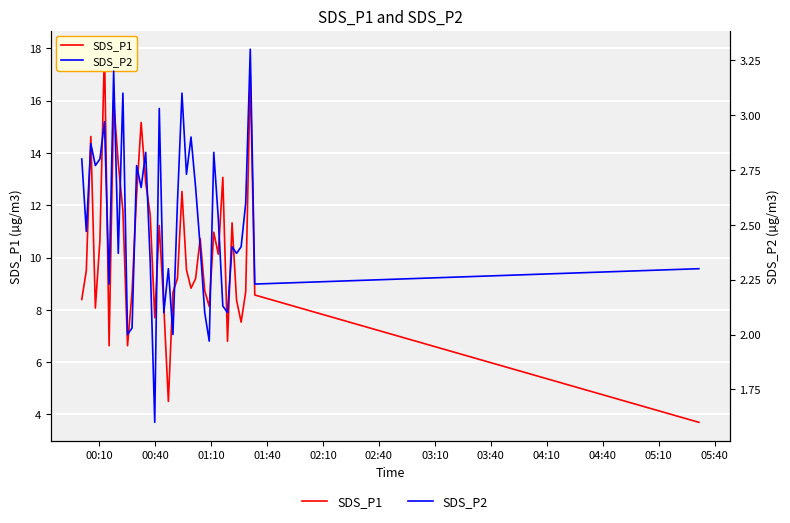

Which series has the largest total across all categories?

SDS_P1